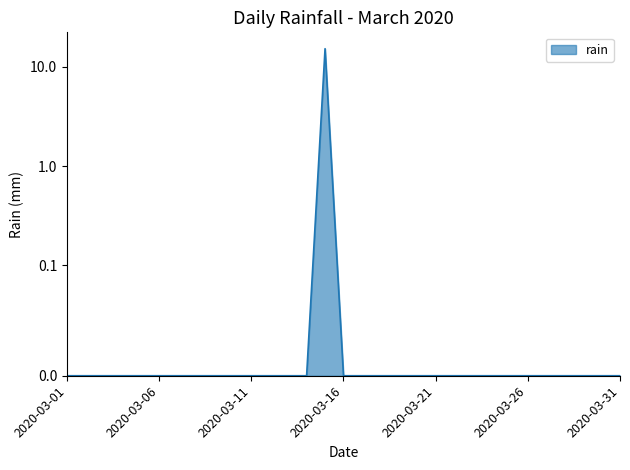

How many lines are shown in the chart?

1